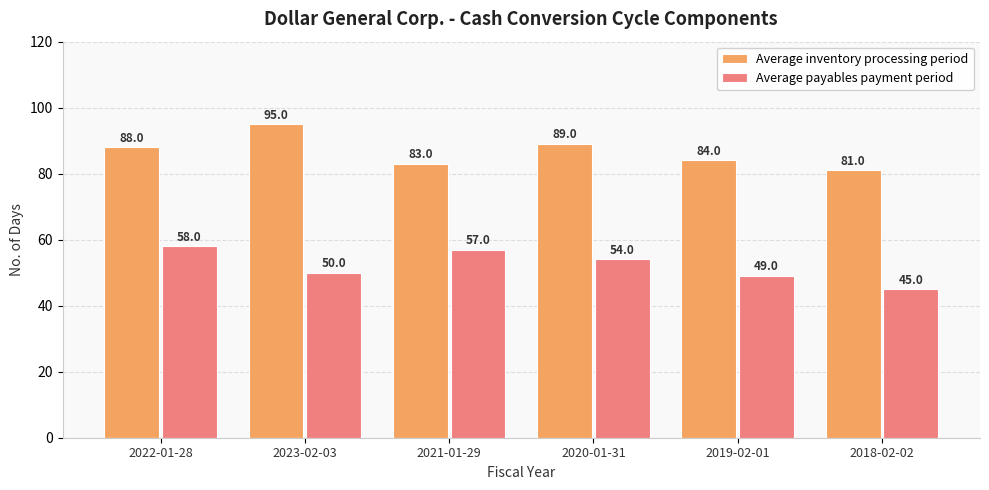

The Average payables payment period series shows 74 at 2020-01-31. True or false?

False